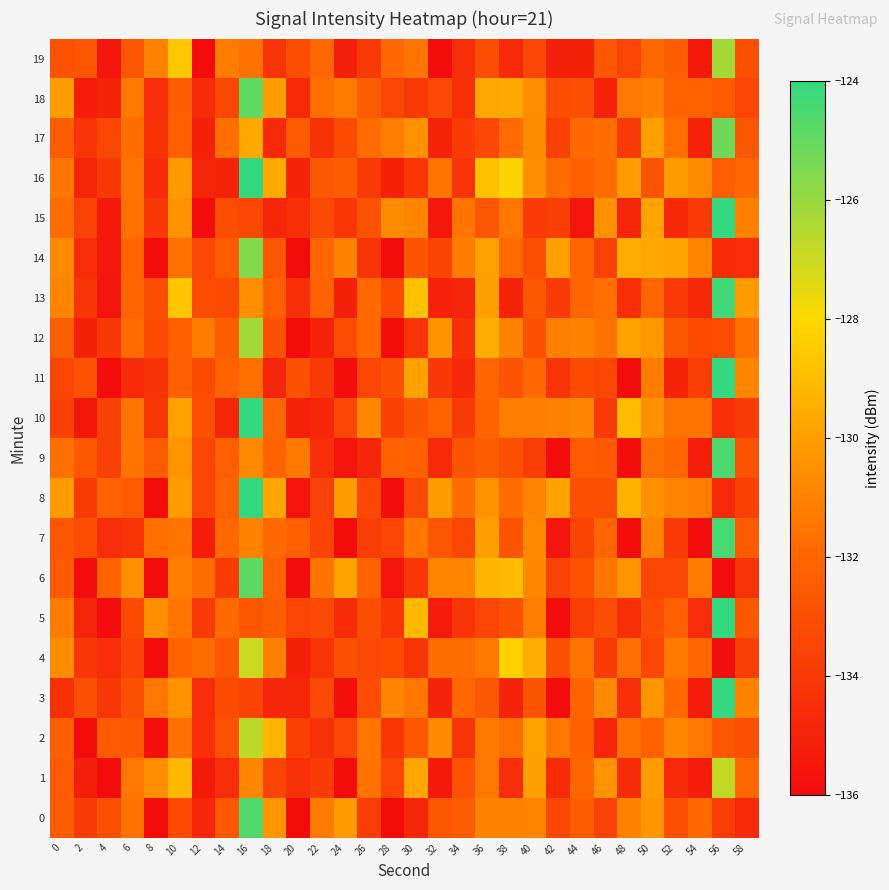

How many categories are shown in the chart?

30